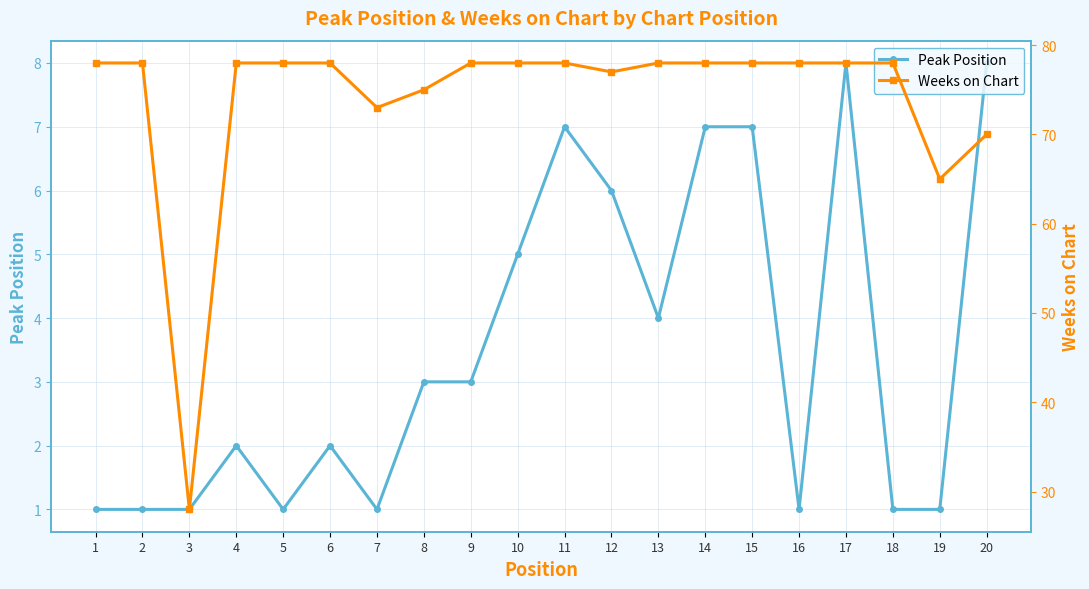

What is the maximum value for Peak Position?

8